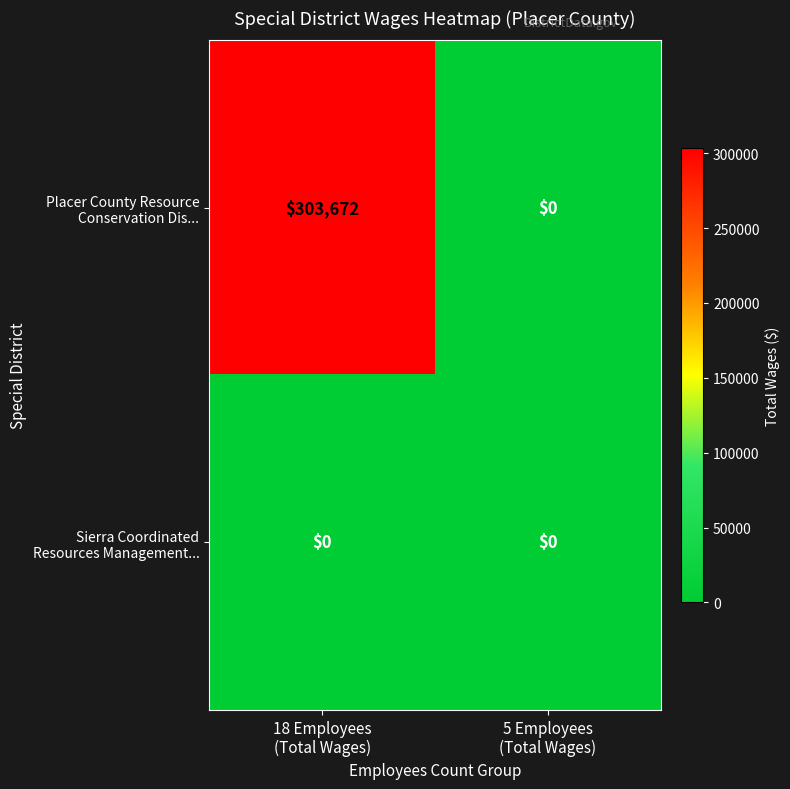

What is the maximum value shown in the chart?

303672